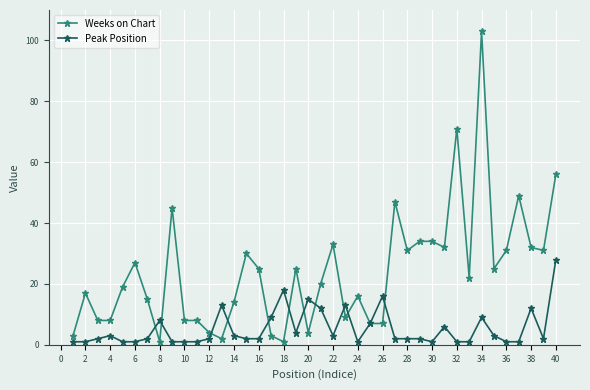

True or false: Weeks on Chart has more than 0 interior local peaks.

True